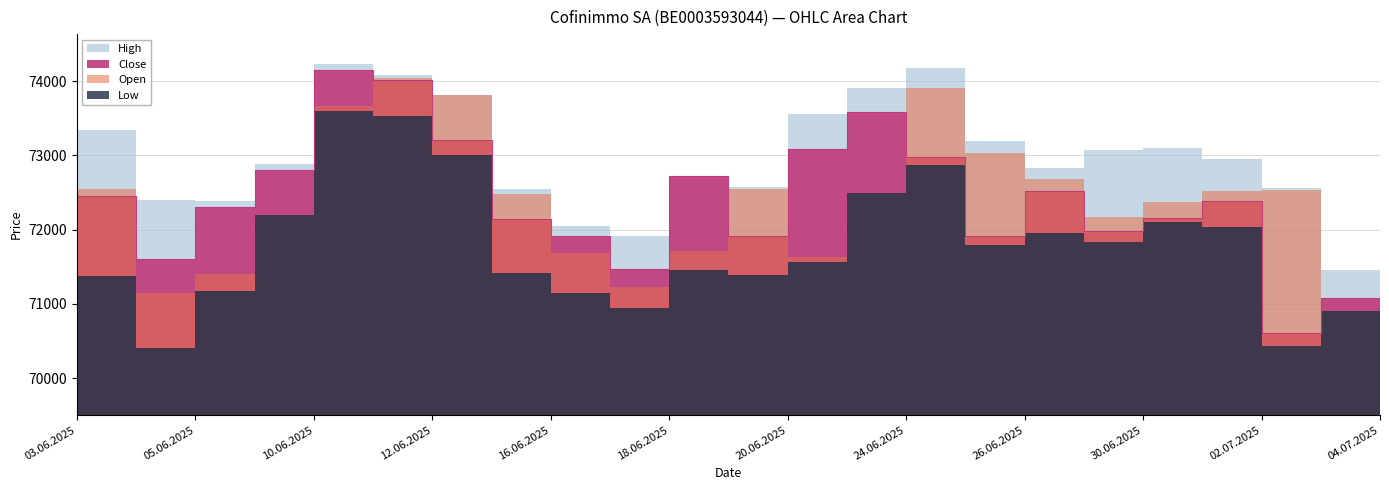

At 05.06.2025, list the series in order from smallest to largest.

Low, Open, Close, High